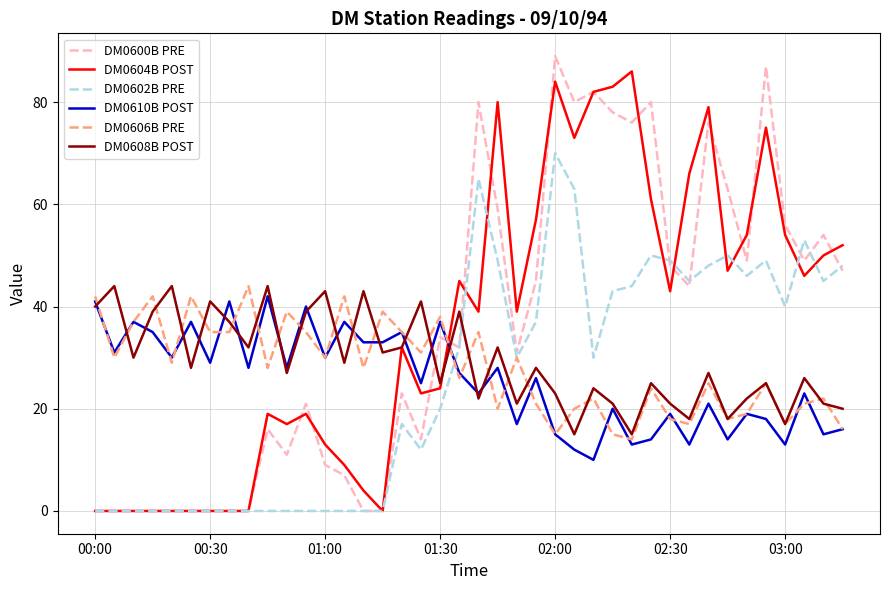

What is the lowest value of the DM0606B PRE series?

14